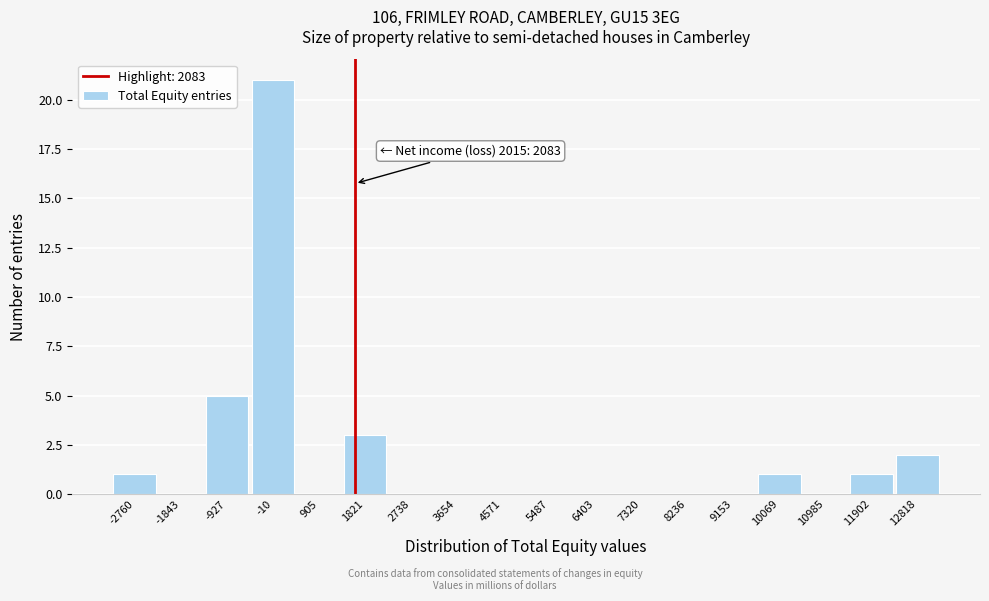

Reading right to left, what are all the values shown in this chart?

12818=2	11902=1	10985=0	10069=1	9153=0	8236=0	7320=0	6403=0	5487=0	4571=0	3654=0	2738=0	1821=3	905=0	-10=21	-927=5	-1843=0	-2760=1